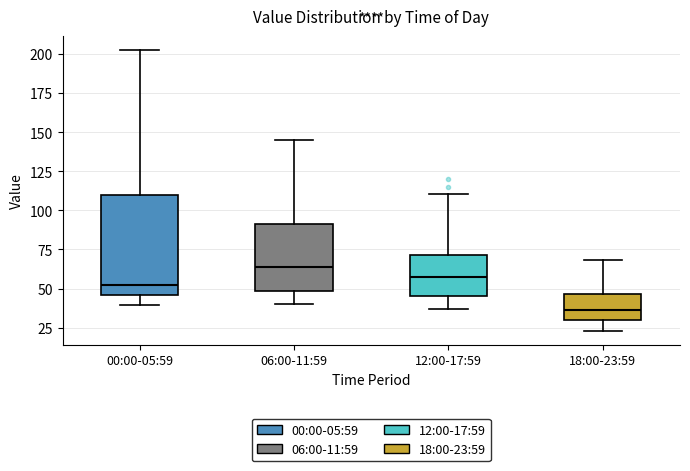

Reading left to right, transcribe this box plot: for each box, give where its median line is, the range the box spans, and where its two whiskers end, as read against the y-axis. The values are not printed on the chart, so give them approximately, as read against the axis.

00:00-05:59: median 50, box 45 to 110, whiskers 40 to 200
06:00-11:59: median 65, box 50 to 90, whiskers 40 to 145
12:00-17:59: median 55, box 45 to 70, whiskers 35 to 110
18:00-23:59: median 35, box 30 to 45, whiskers 25 to 70